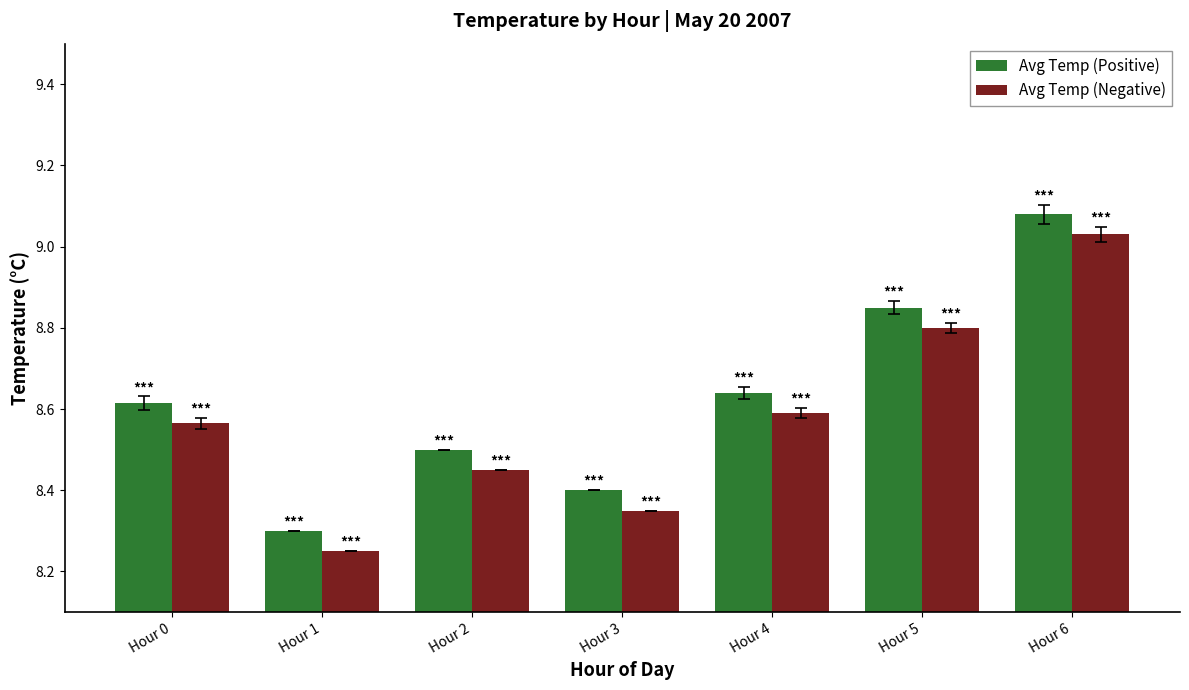

What is the sum of all Avg Temp (Negative) values?

60.0